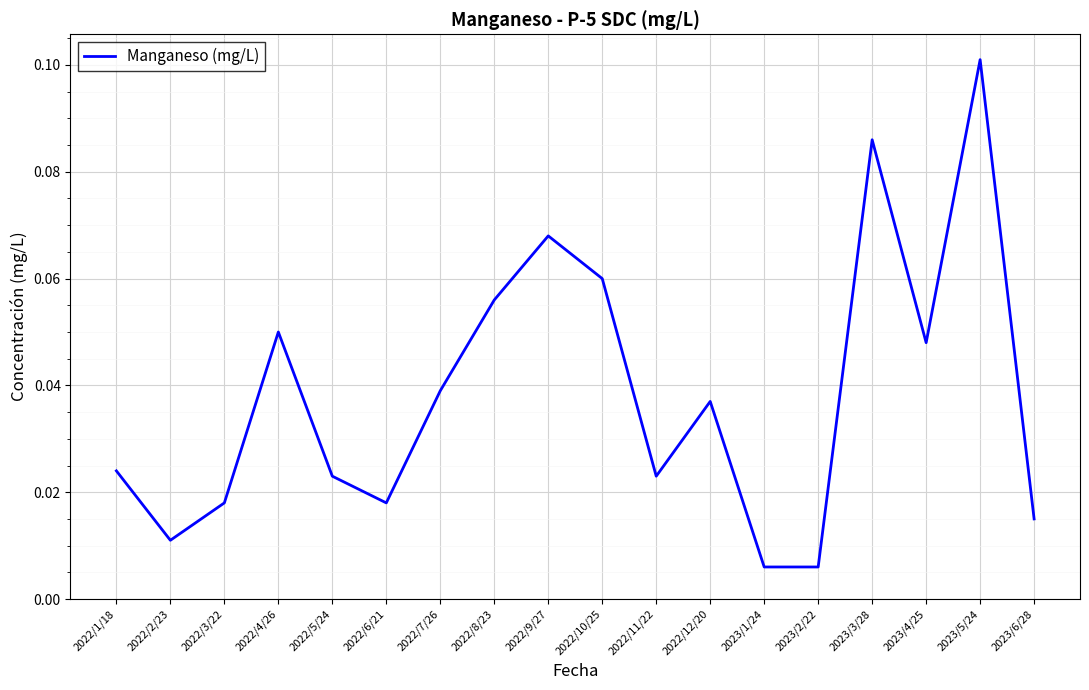

What position from the right is 2022/9/27?

10